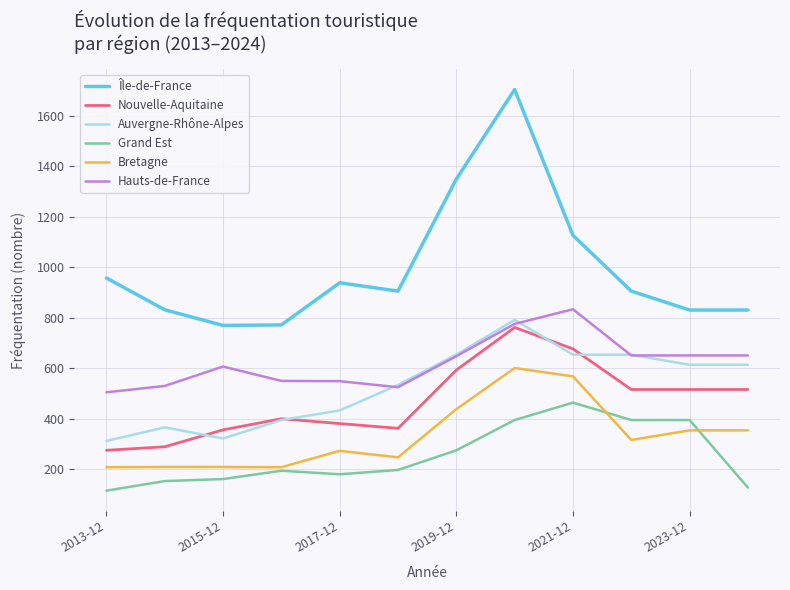

Which series has the largest total across all categories?

Île-de-France